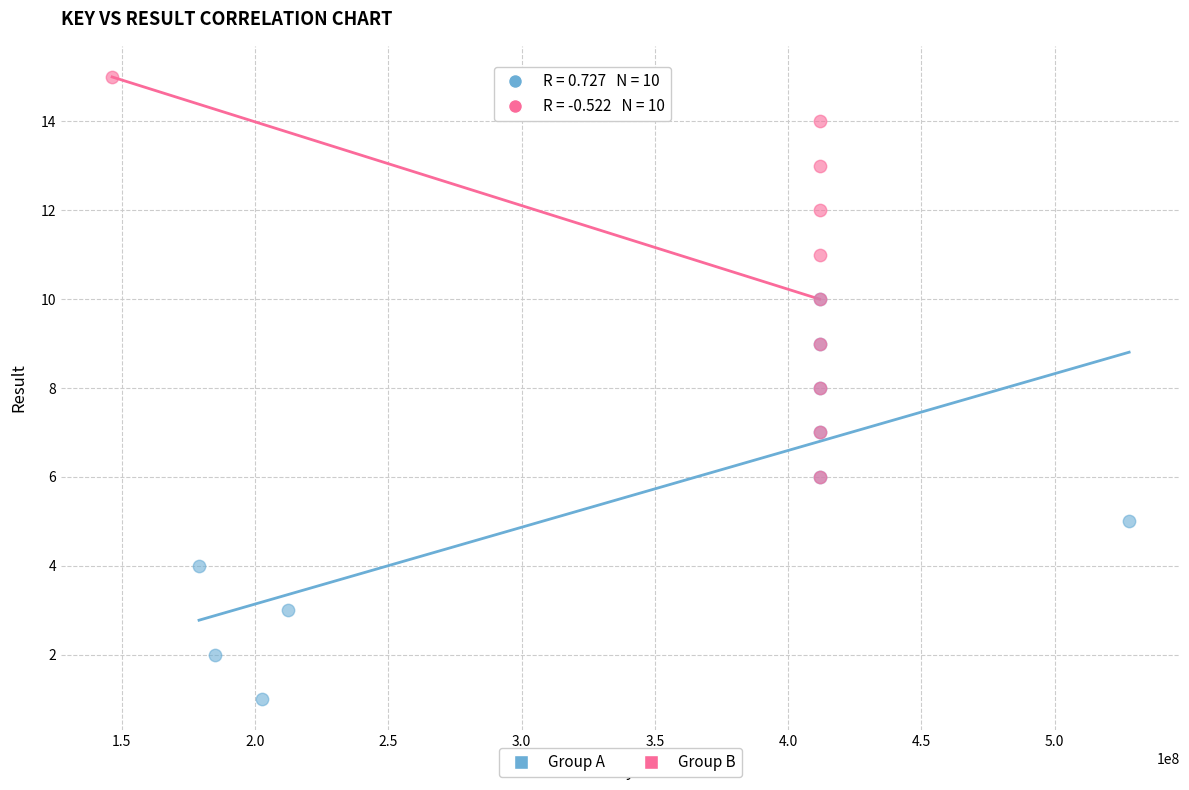

Which series reaches the minimum Y coordinate?

Group A